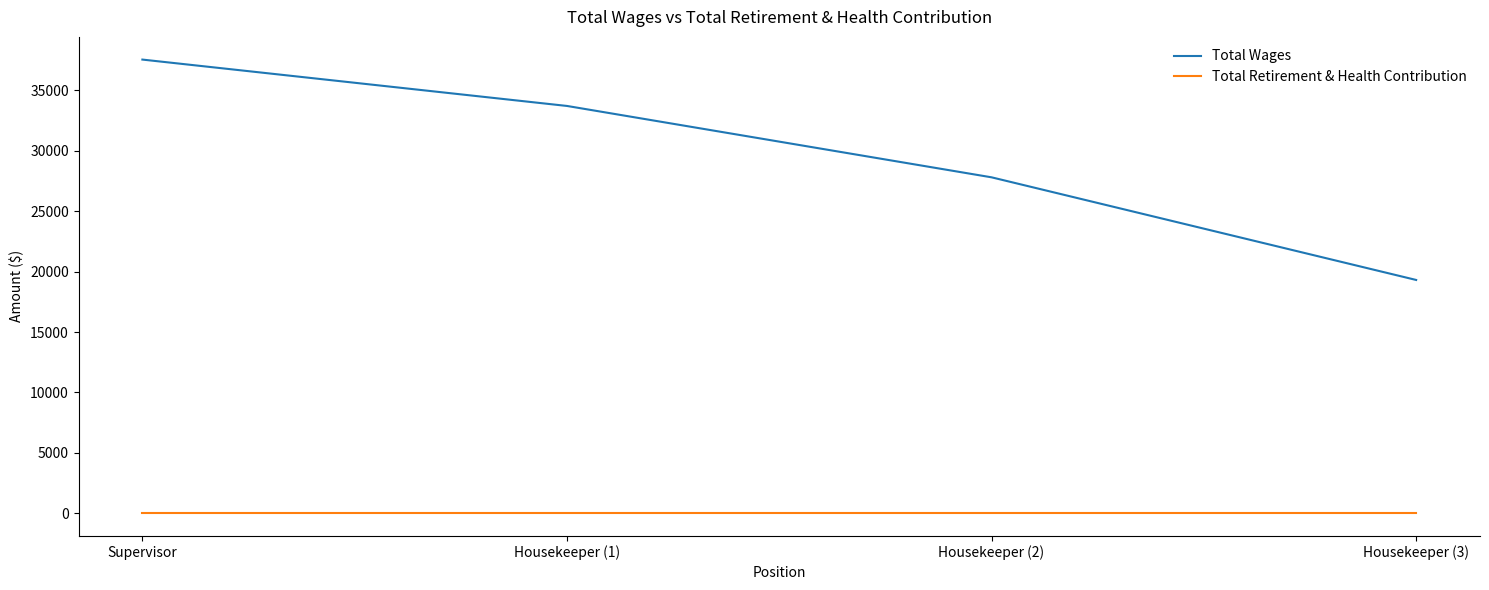

Reading left to right, extract all data points from this chart.

Total Wages: Supervisor=37551	Housekeeper (1)=33713	Housekeeper (2)=27806	Housekeeper (3)=19311
Total Retirement & Health Contribution: Supervisor=0	Housekeeper (1)=0	Housekeeper (2)=0	Housekeeper (3)=0